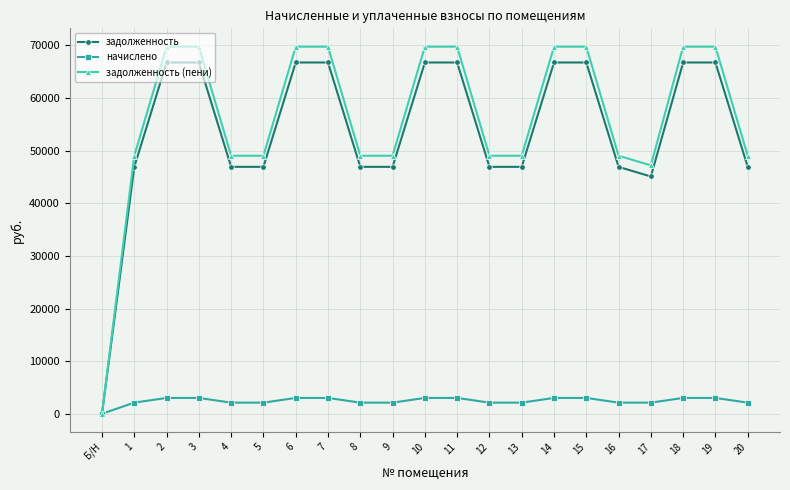

Reading left to right, list all the values displayed in this chart.

задолженность: 0.0	46928.6	66766.6	66766.6	46928.6	46928.6	66766.6	66766.6	46928.6	46928.6	66766.6	66766.6	46928.6	46928.6	66766.6	66766.6	46928.6	45098.2	66766.6	66766.6	46928.6
начислено: 0.0	2112.0	3004.8	3004.8	2112.0	2112.0	3004.8	3004.8	2112.0	2112.0	3004.8	3004.8	2112.0	2112.0	3004.8	3004.8	2112.0	2112.0	3004.8	3004.8	2112.0
задолженность (пени): 0.0	49040.6	69771.4	69771.4	49040.6	49040.6	69771.4	69771.4	49040.6	49040.6	69771.4	69771.4	49040.6	49040.6	69771.4	69771.4	49040.6	47210.2	69771.4	69771.4	49040.6